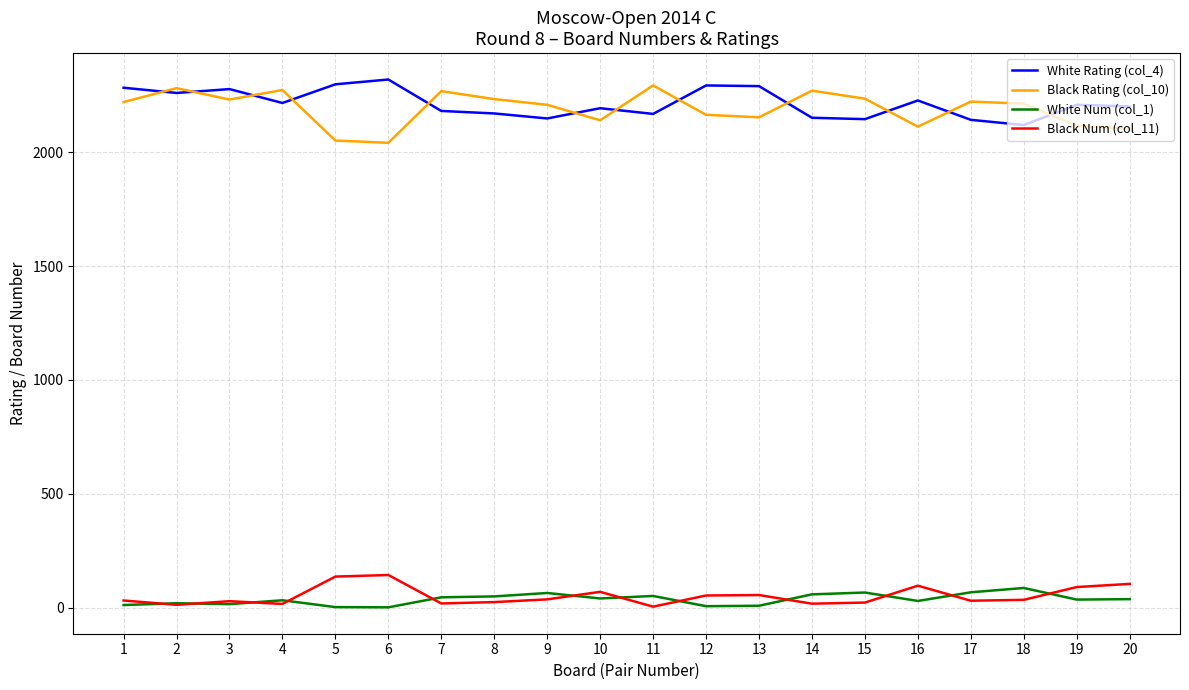

What is the total value across all series at 13?

4506